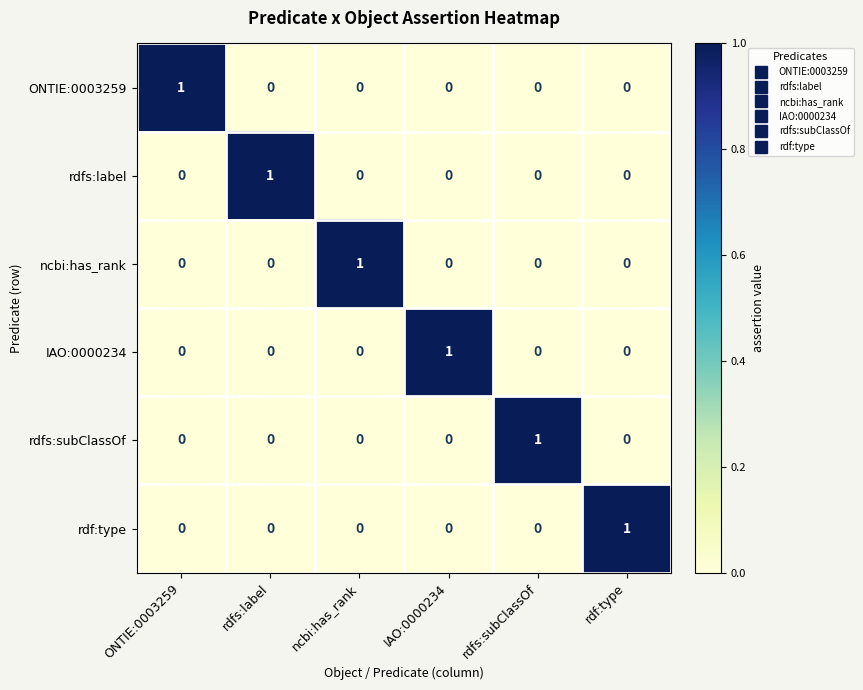

At how many categories does at least one series exceed 0?

6